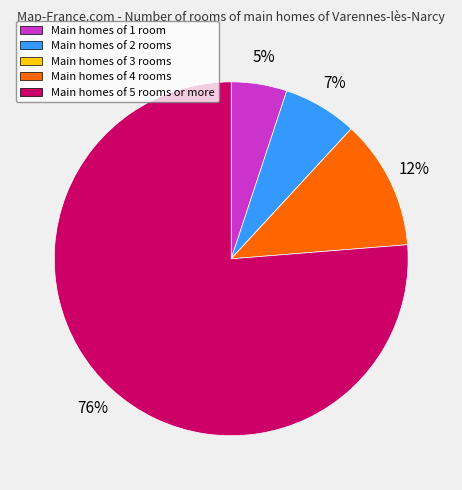

Do Main homes of 2 rooms and Main homes of 4 rooms together represent more than half of the pie?

No